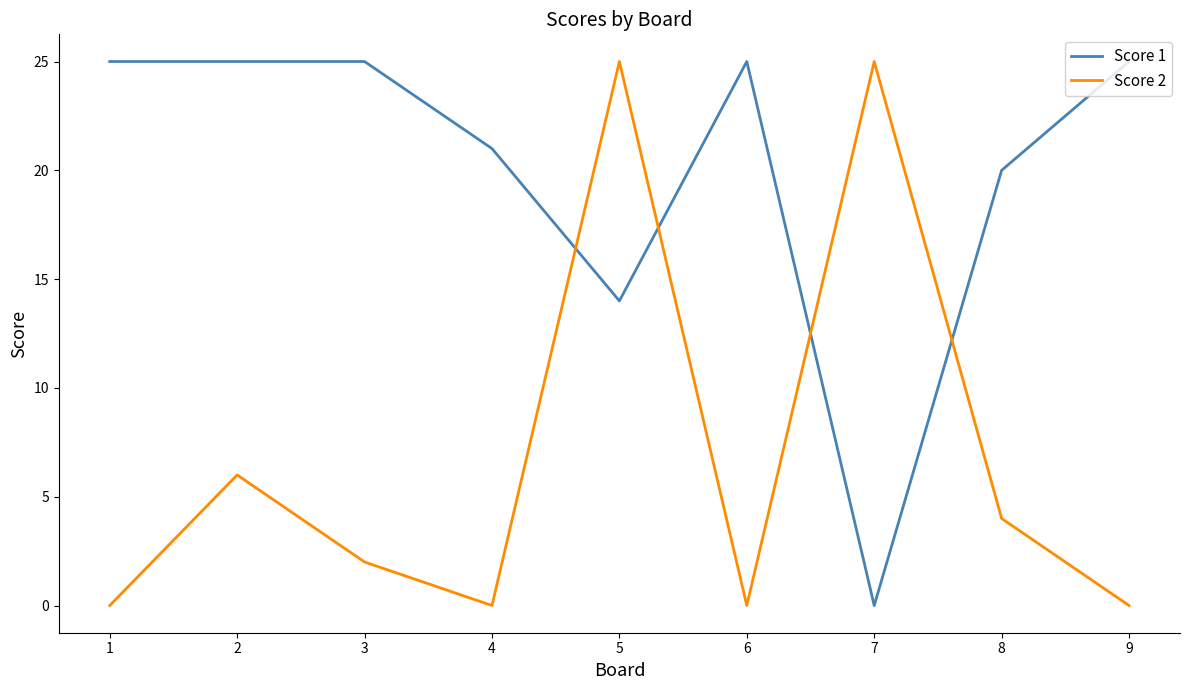

At which label is Score 2 closest to 12?

2